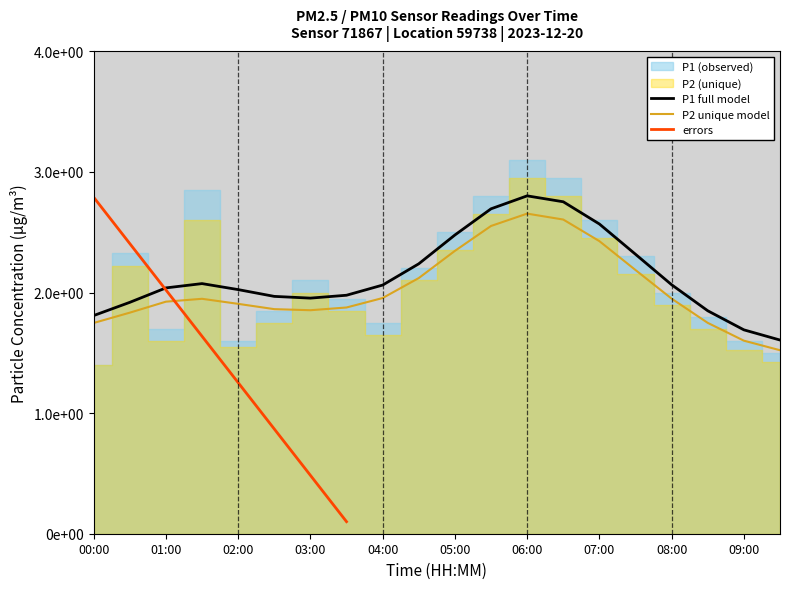

True or false: P2 and P1 cross at least once.

False